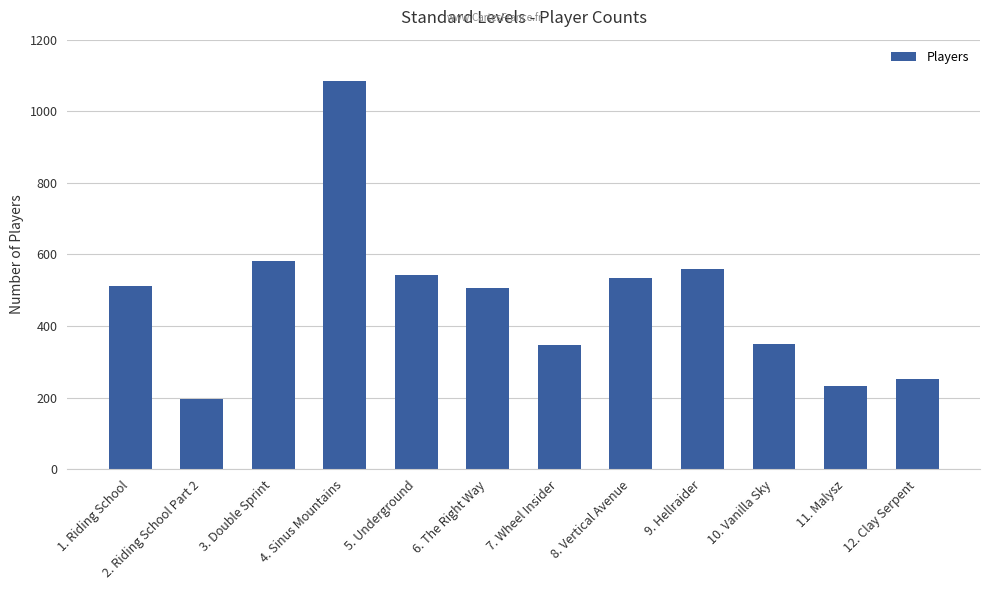

How many values are below 512?

6